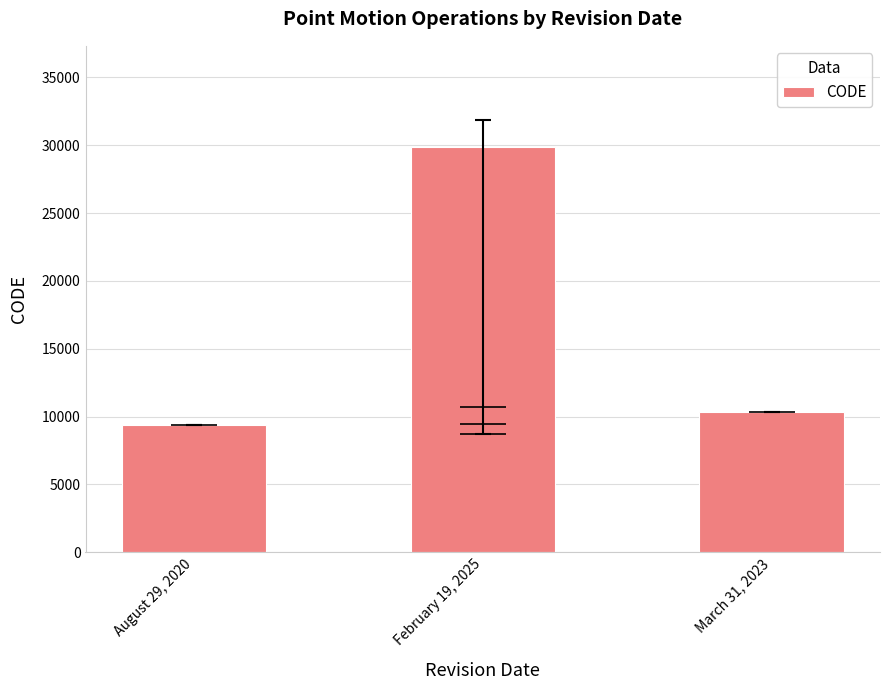

What is the label of the 2nd bar from the right?

February 19, 2025